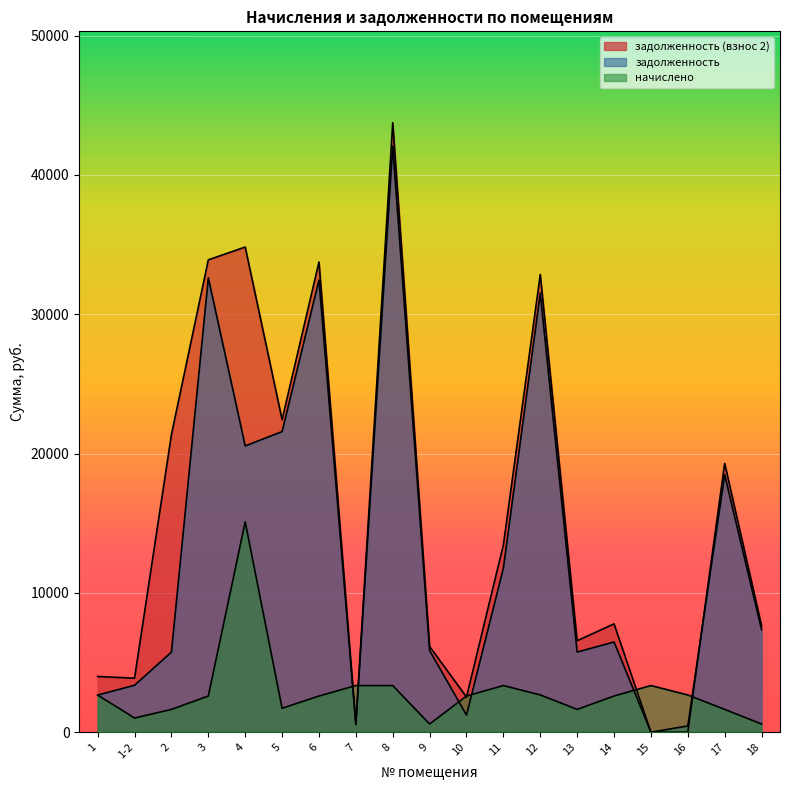

Rank the series by their average value, from highest to lowest.

задолженность (взнос 2), задолженность, начислено